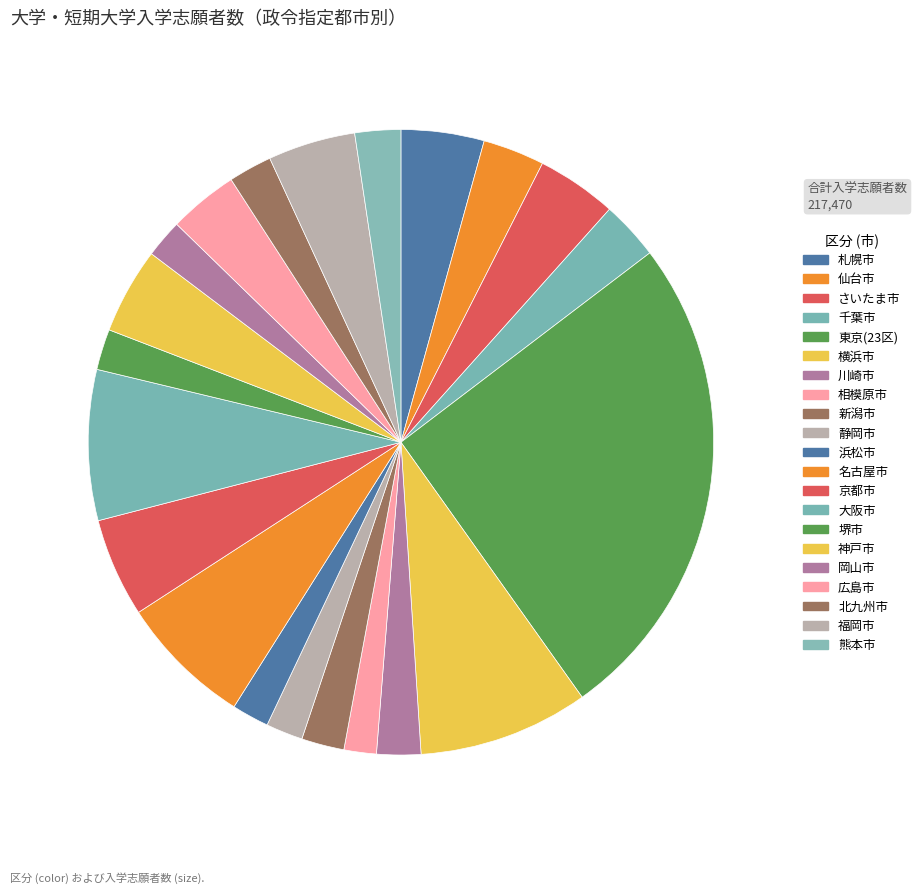

To the nearest percent, what is the difference between the 北九州市 and 横浜市 slice percentages?

7%